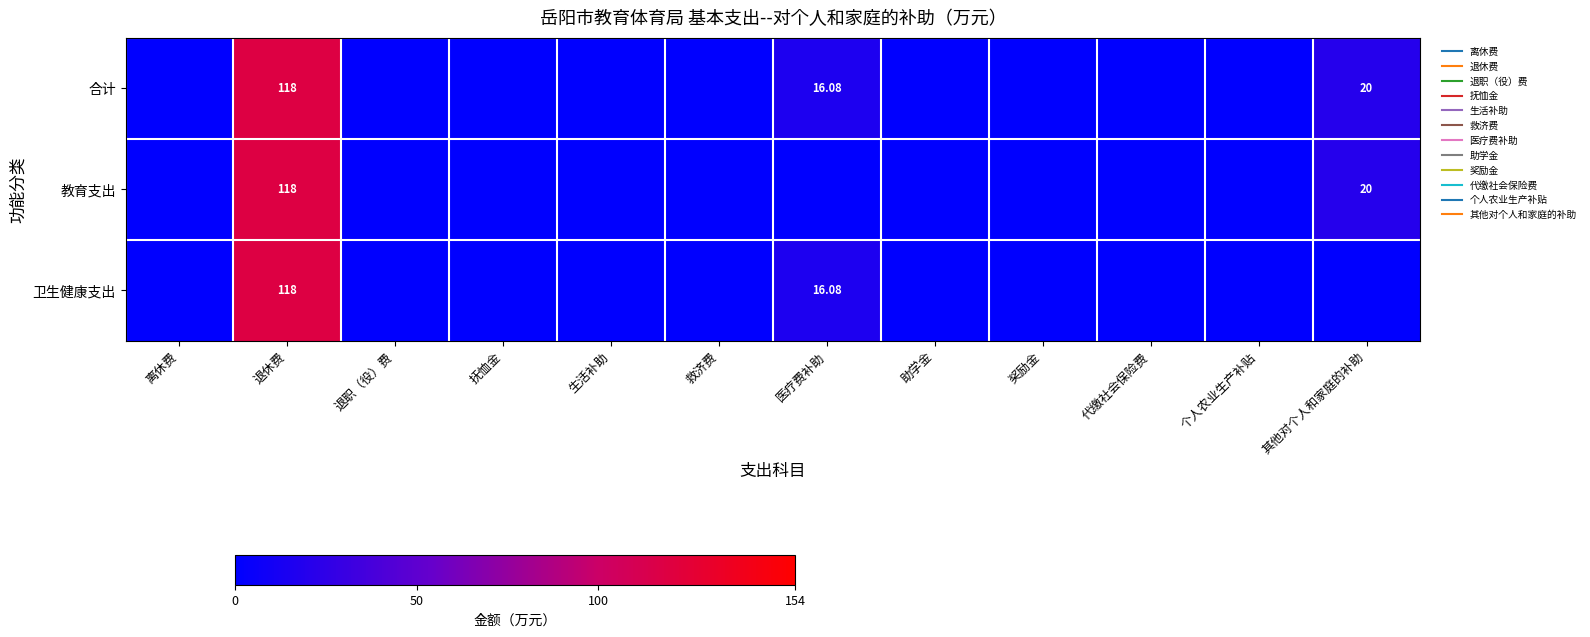

The 合计 series shows -50.7 at 奖励金. True or false?

False